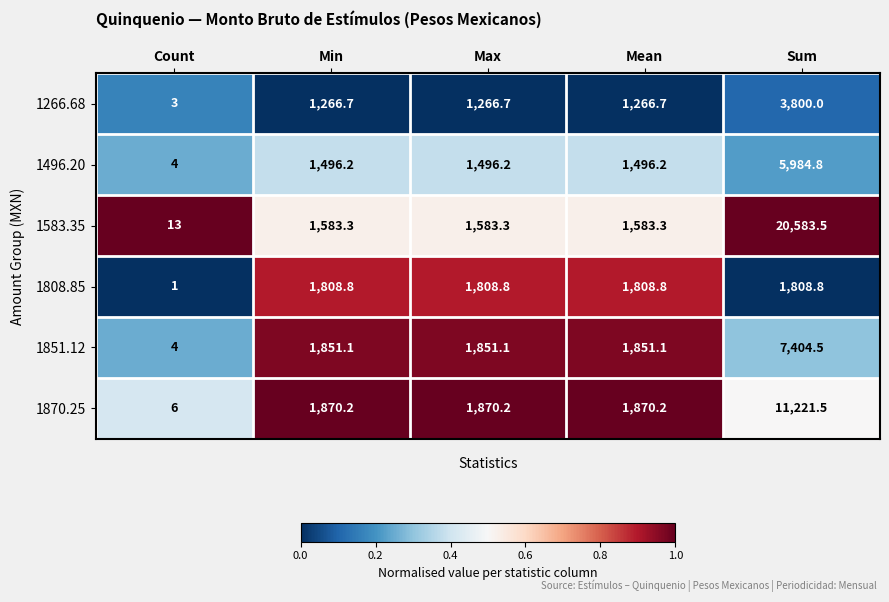

What is the average value of the 1266.68 series?

1520.6